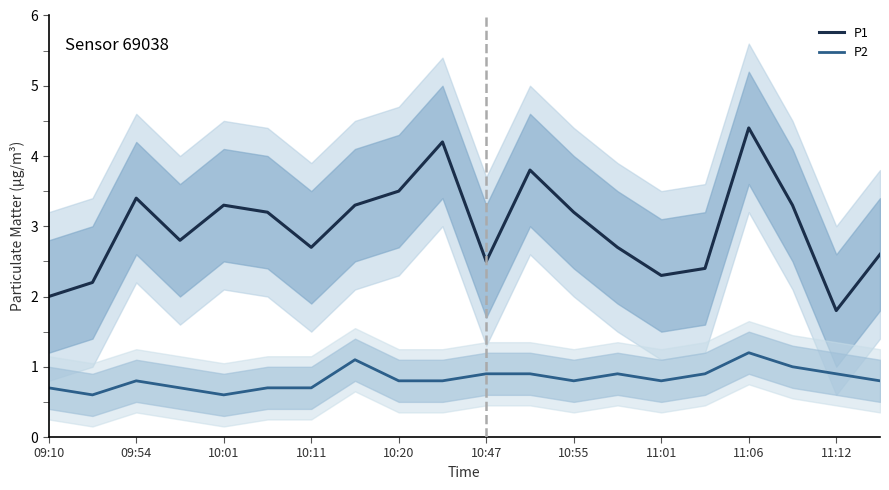

How many lines are shown in the chart?

2